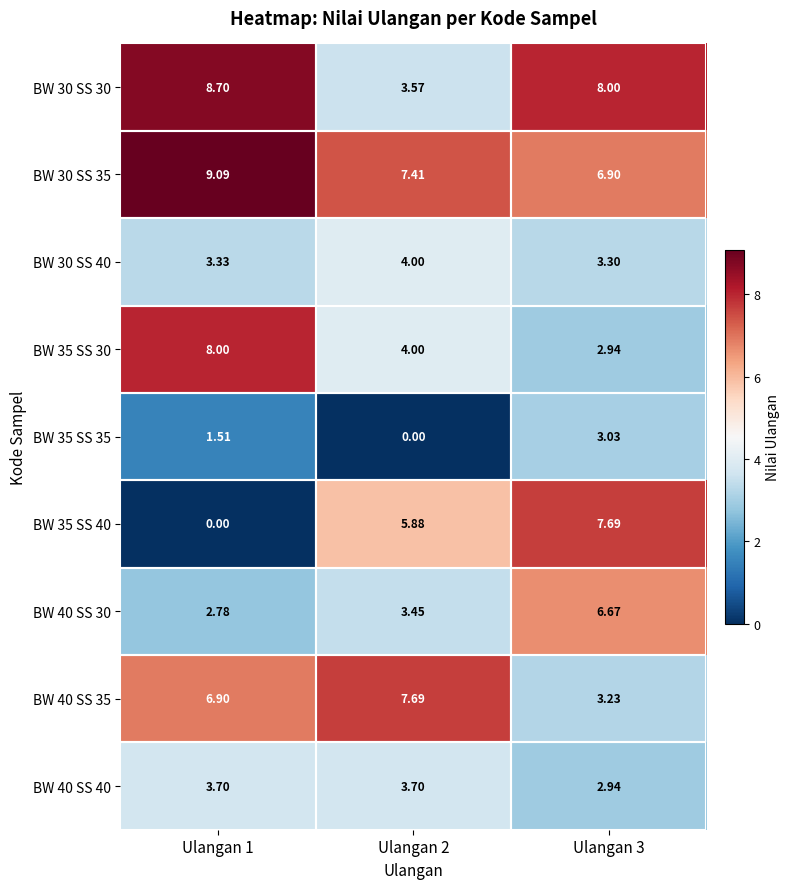

Is the value of BW 35 SS 40 at Ulangan 3 greater than the value of BW 30 SS 40 at Ulangan 3?

Yes